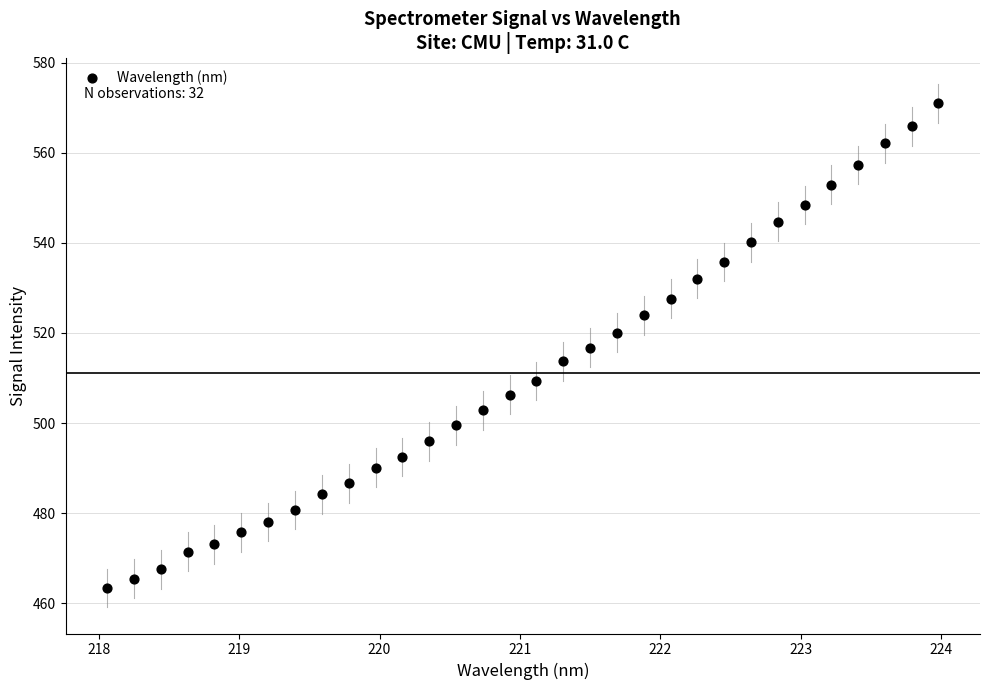

What is the range of X values (max minus min)?

5.9